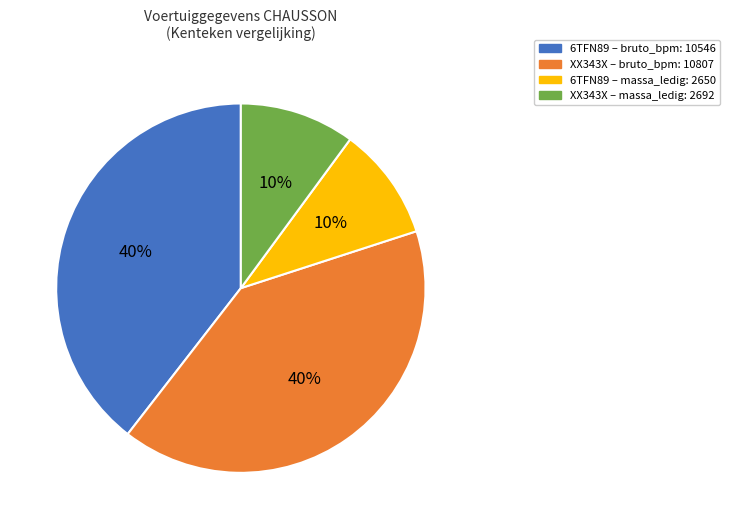

How many segments does this pie chart have?

4